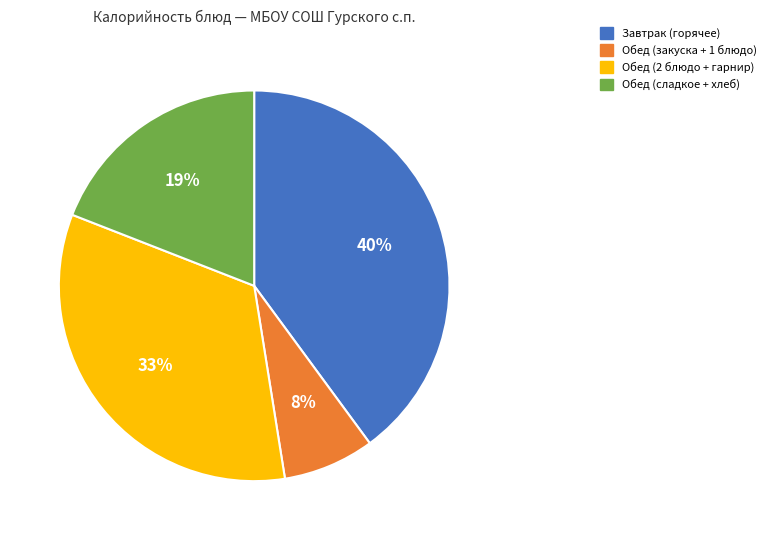

How many segments does this pie chart have?

4